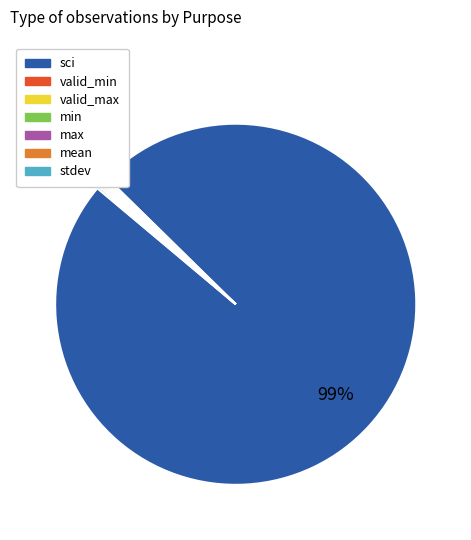

Which slice is the largest?

sci